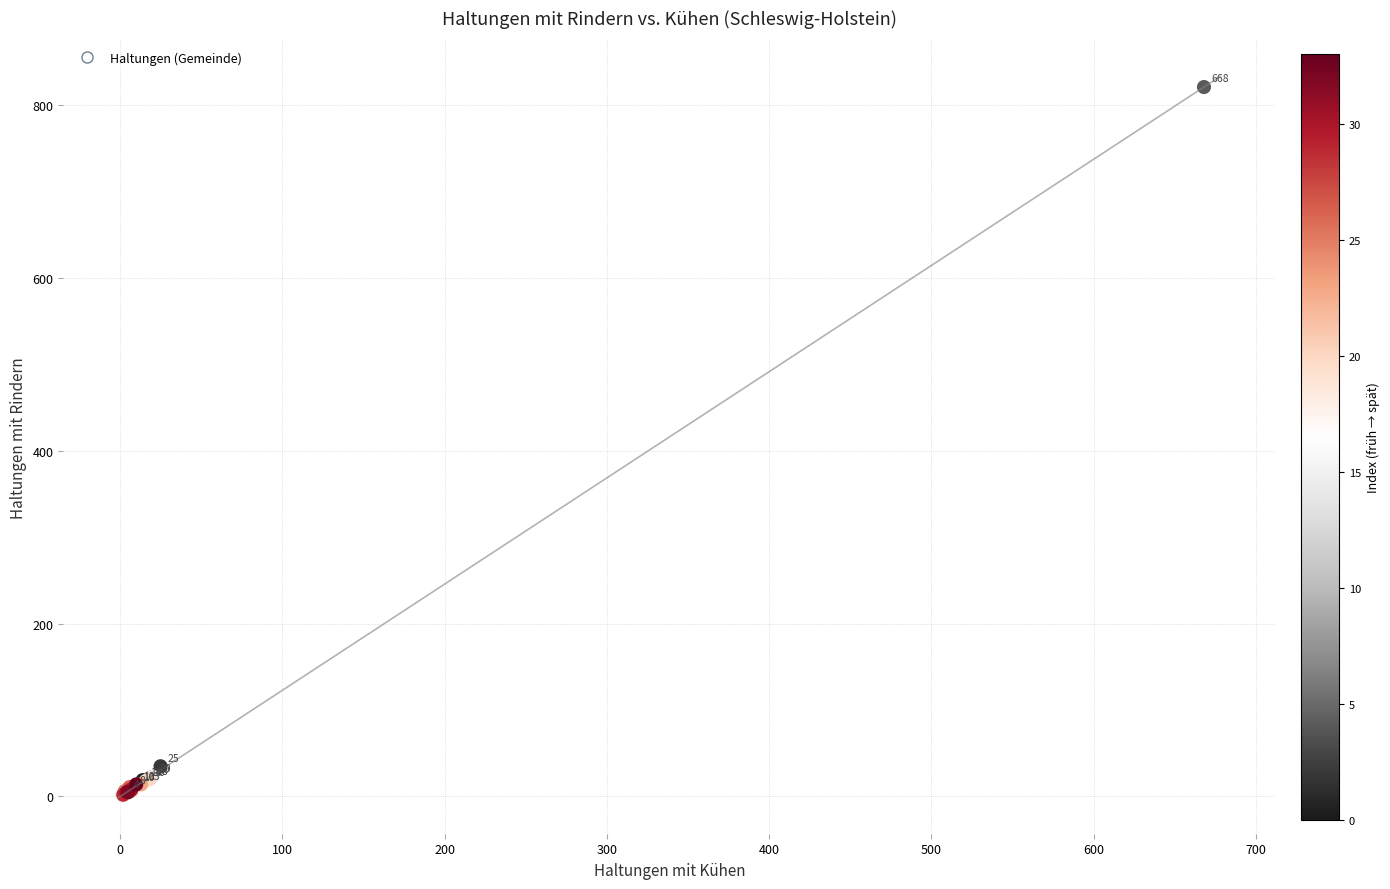

What Y value in the scatter plot is closest to 411?

35